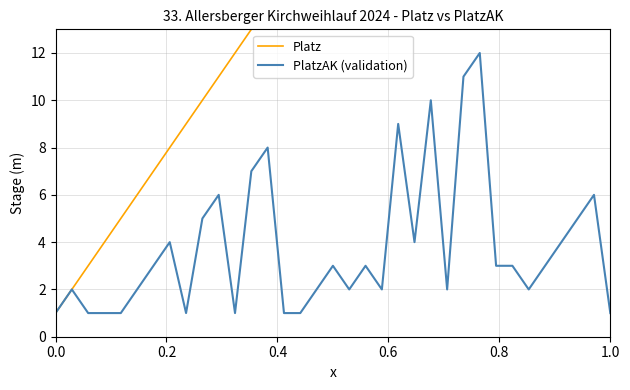

True or false: PlatzAK (validation) and Platz intersect in this chart.

False